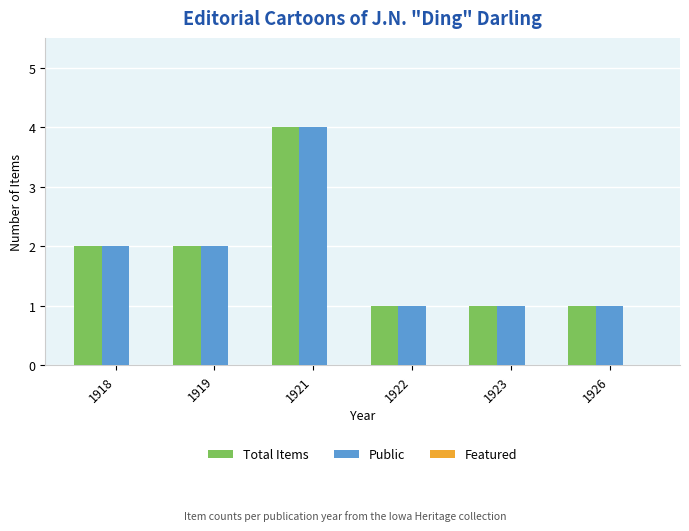

How many bars are there in total?

12